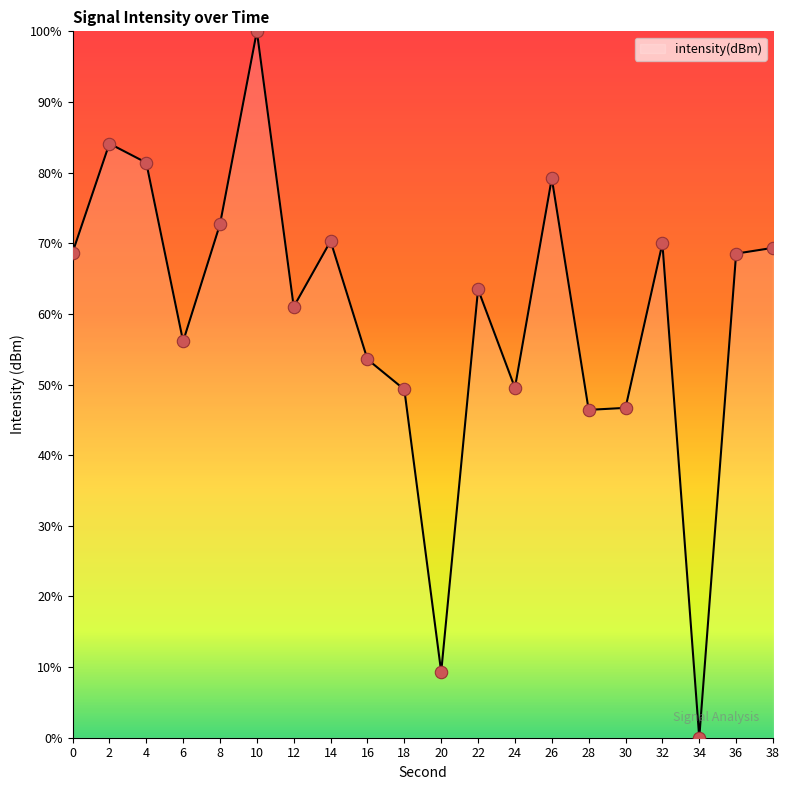

What is the change in value from 10 to 30?

-53.3